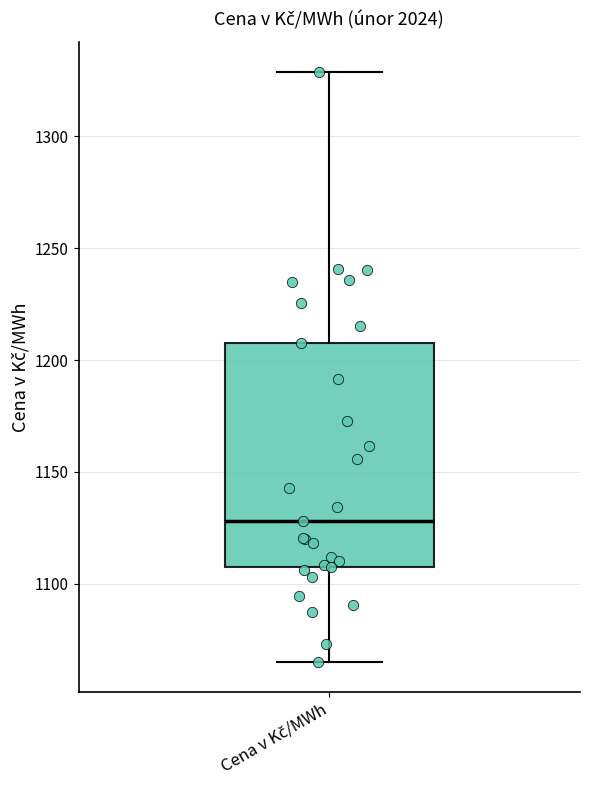

Read this box plot against the y-axis: the position of the median line, the range covered by the box, and the ends of both whiskers. The values are not printed on the chart, so give them approximately, as read against the axis.

median 1130, box 1110 to 1210, whiskers 1065 to 1330